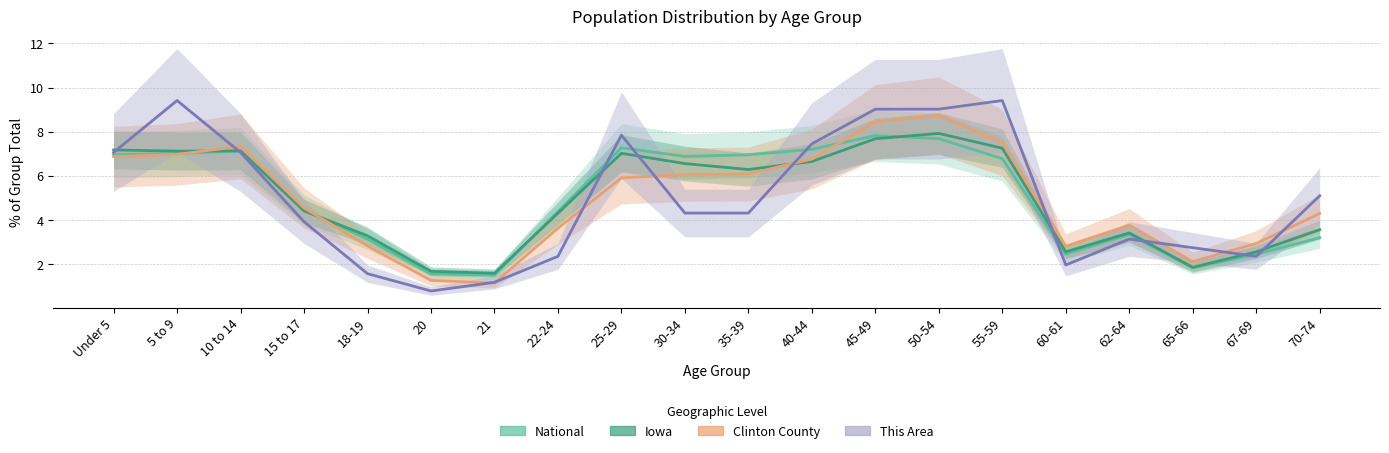

Is it true that Iowa equals 7.9 at 50-54?

True